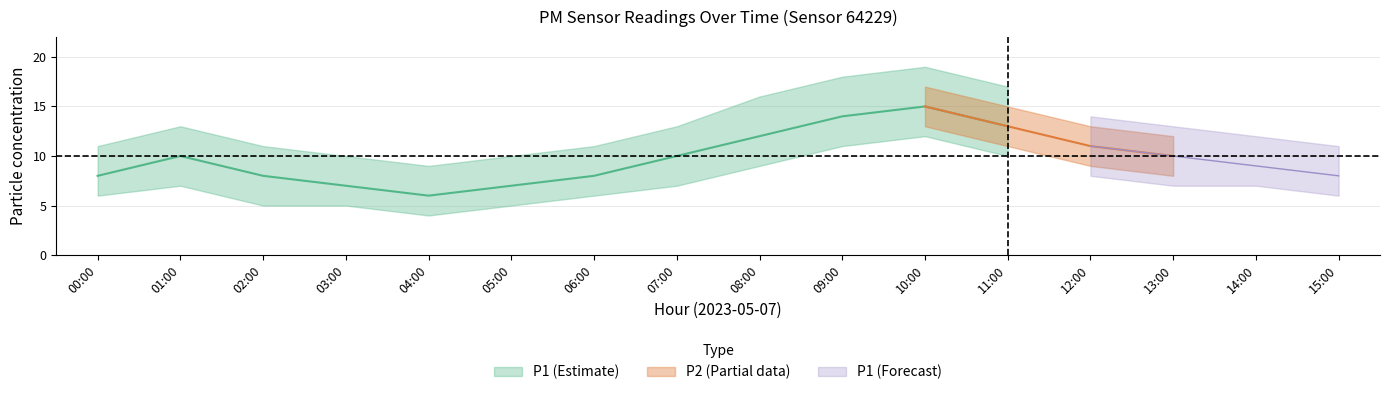

Which category has the lowest value in the P1_upper series?

04:00